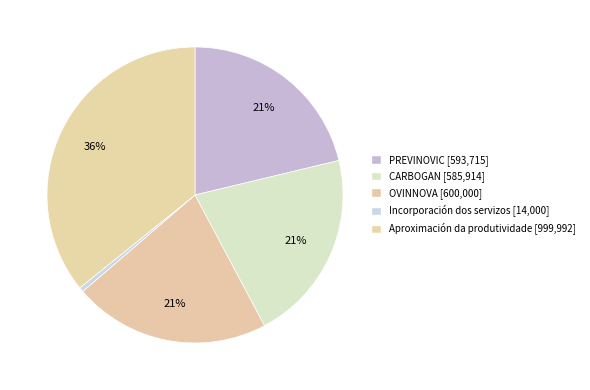

What is the change in value from PREVINOVIC to Incorporación dos servizos?

-579715